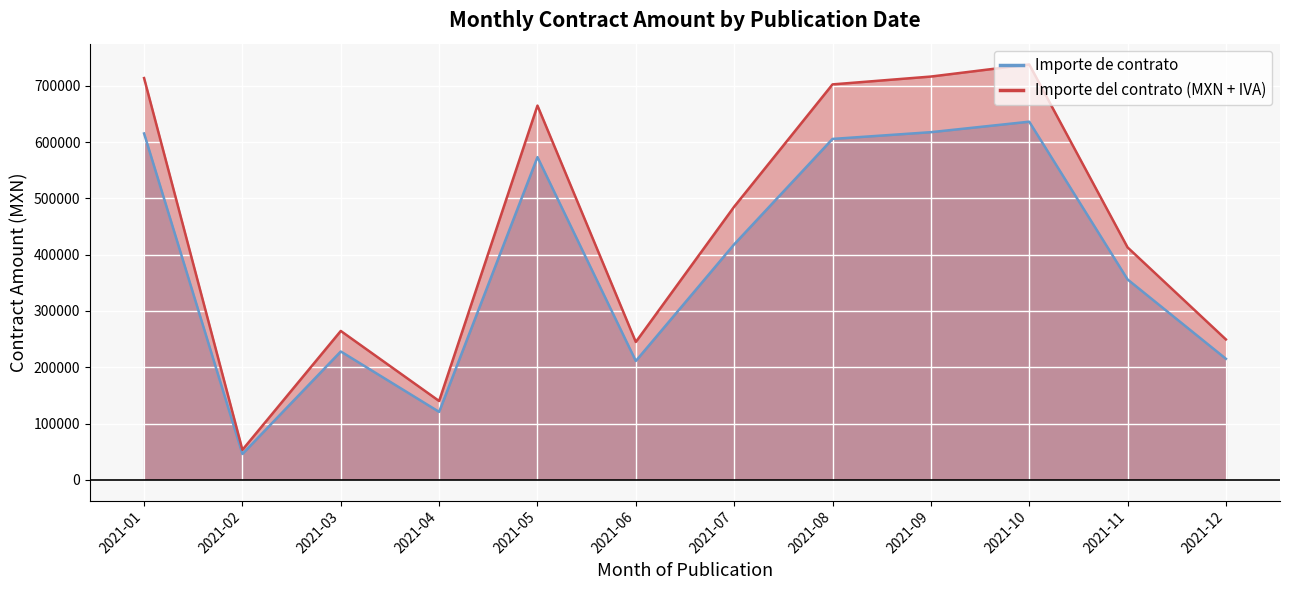

True or false: Importe de contrato has a value of 120704.0 at 2021-04.

True